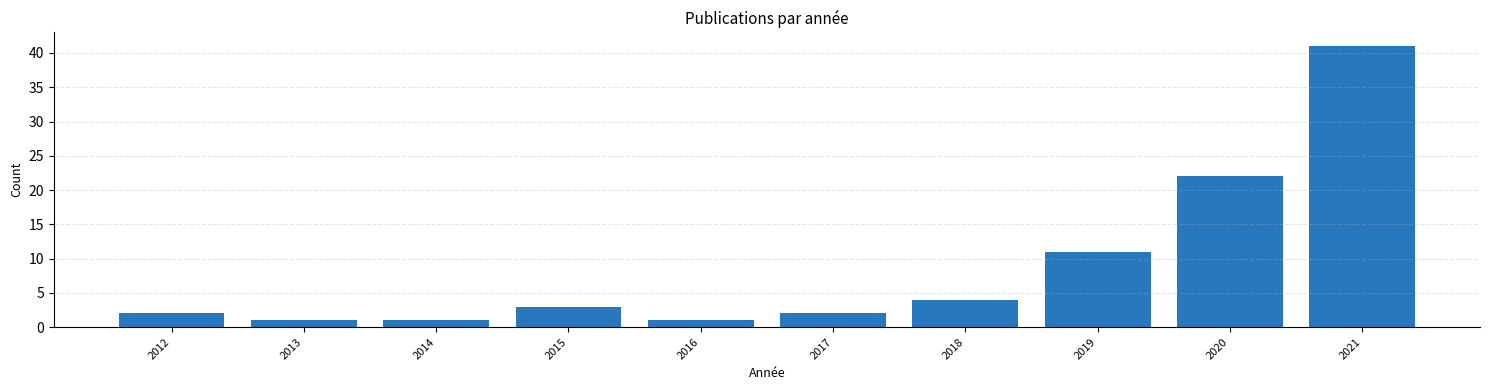

Reading left to right, extract all data points from this chart.

2012=2	2013=1	2014=1	2015=3	2016=1	2017=2	2018=4	2019=11	2020=22	2021=41